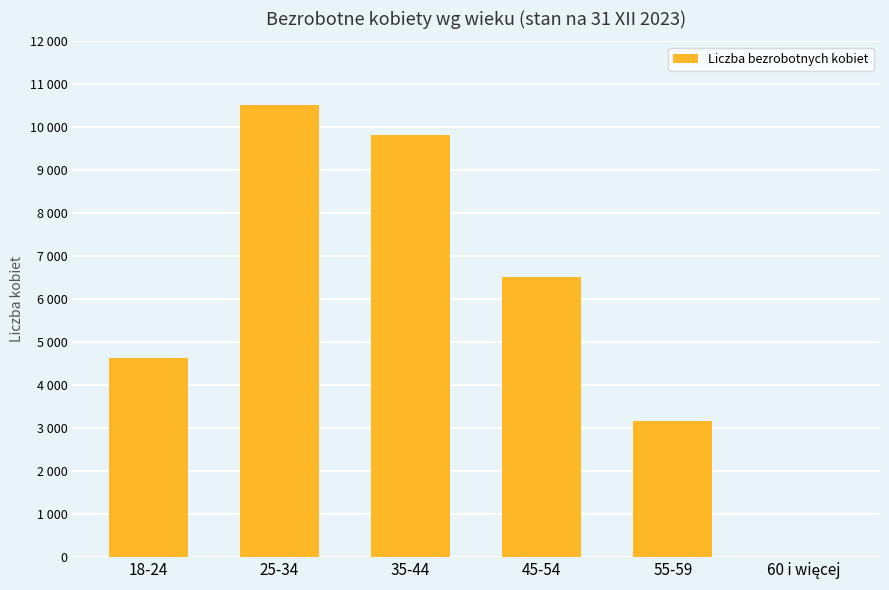

Rank the categories by value from lowest to highest.

60 i więcej, 55-59, 18-24, 45-54, 35-44, 25-34